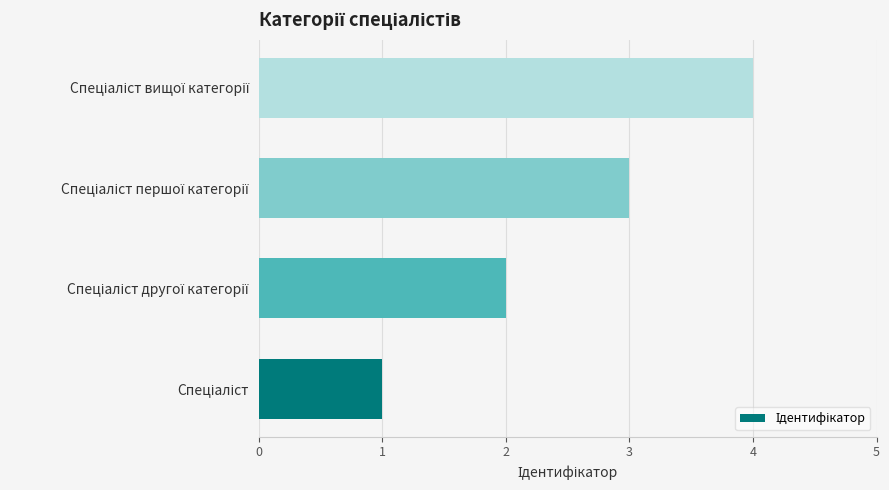

What is the difference between the maximum and minimum values?

3